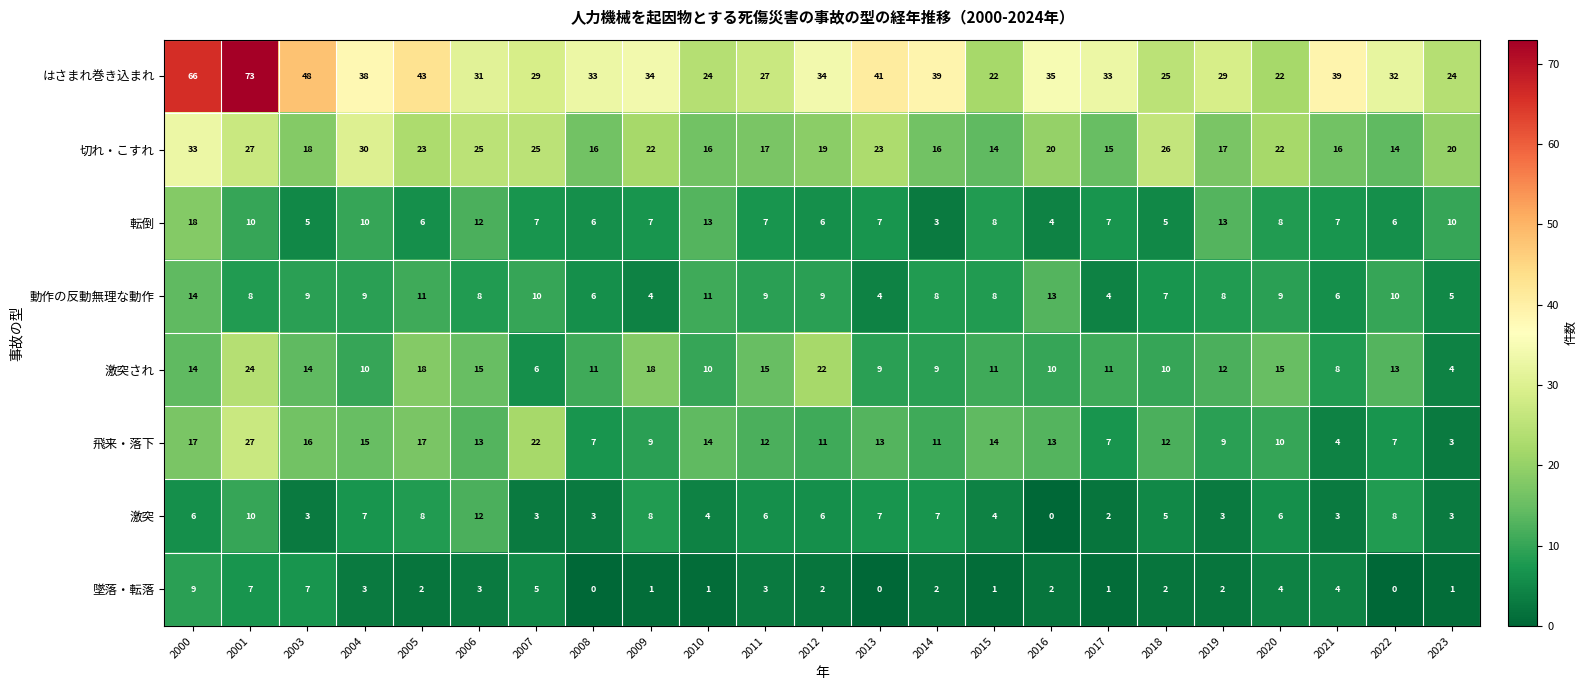

What is the difference between the 激突され values at 2000 and 2008?

3